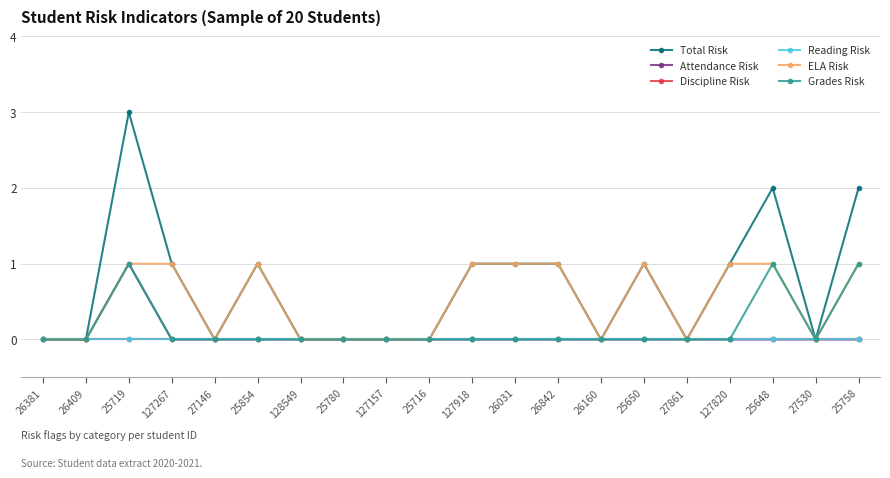

How many interior local valleys does the Total Risk series have?

4